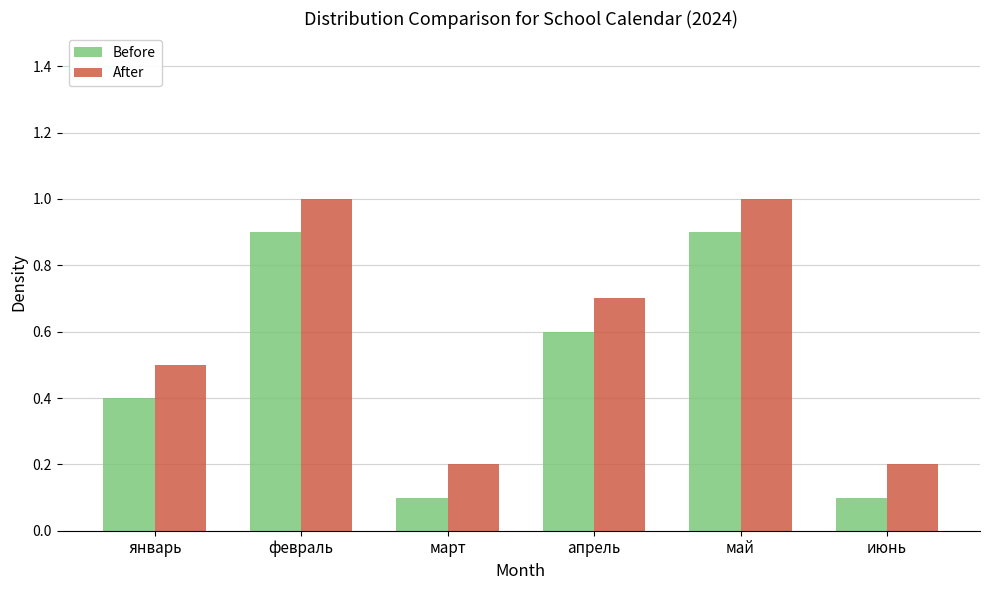

Reading right to left, transcribe all the data shown in this chart.

Before: июнь=0.1	май=0.9	апрель=0.6	март=0.1	февраль=0.9	январь=0.4
After: июнь=0.2	май=1.0	апрель=0.7	март=0.2	февраль=1.0	январь=0.5